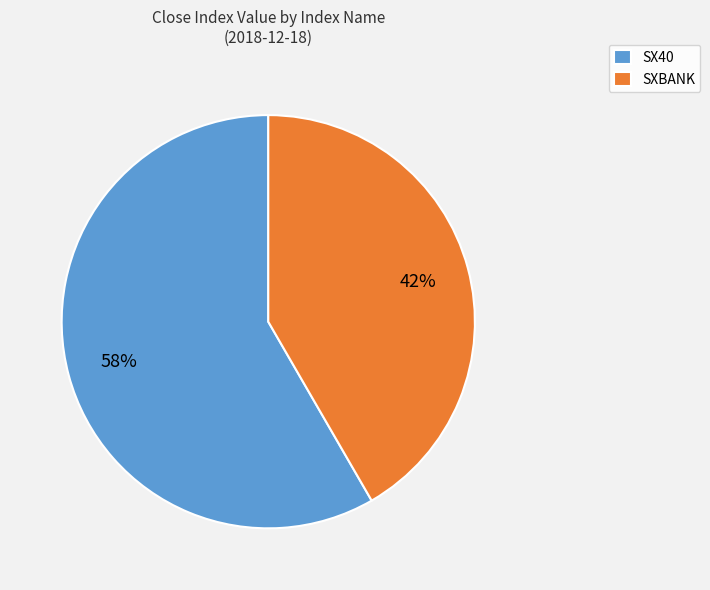

What percentage is the SXBANK slice, to the nearest percent?

42%